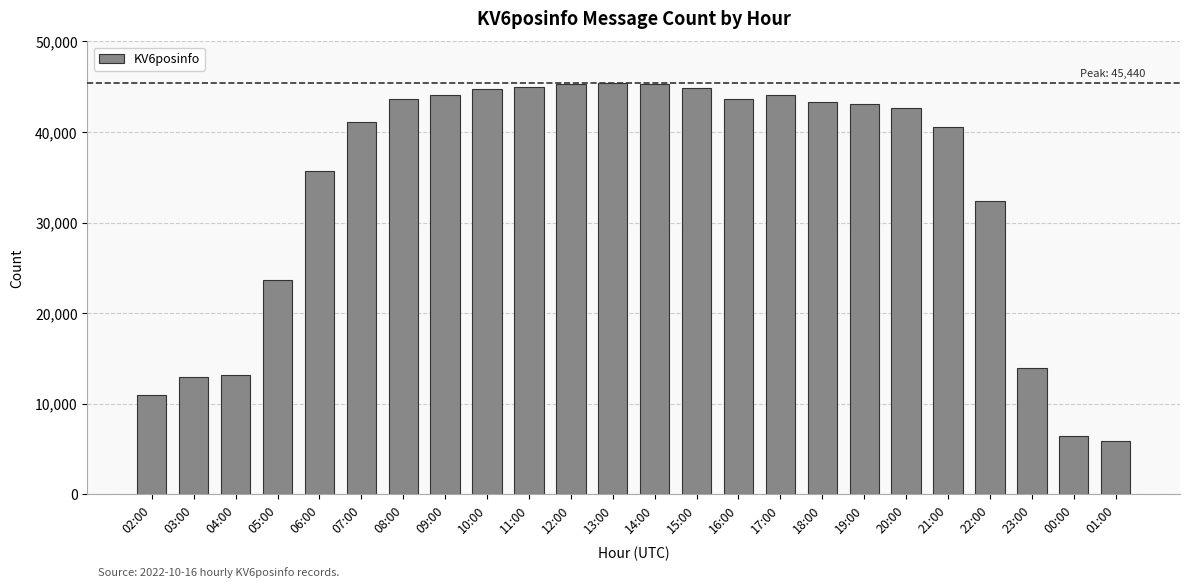

Is it true that the value at 14:00 is 45308?

True